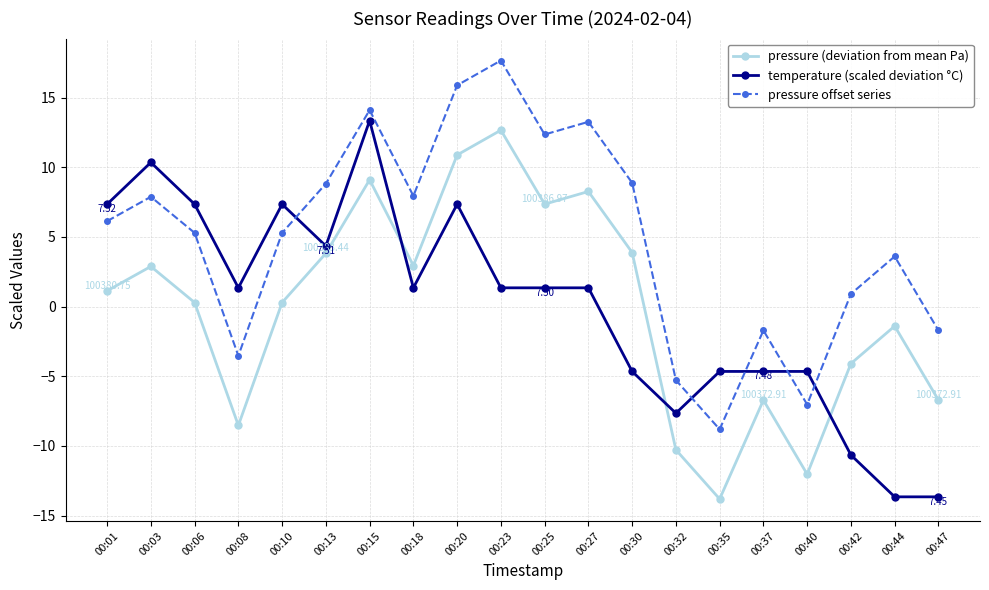

After their last crossing, which series has the higher values: temperature (scaled deviation °C) or pressure offset series?

pressure offset series